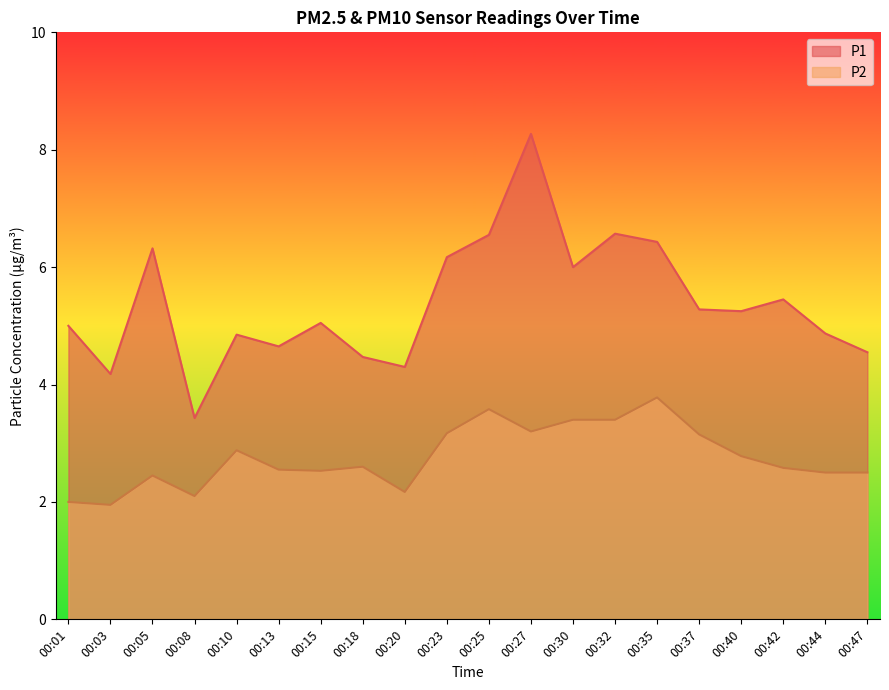

List the series in order of their overall mean, highest first.

P1, P2